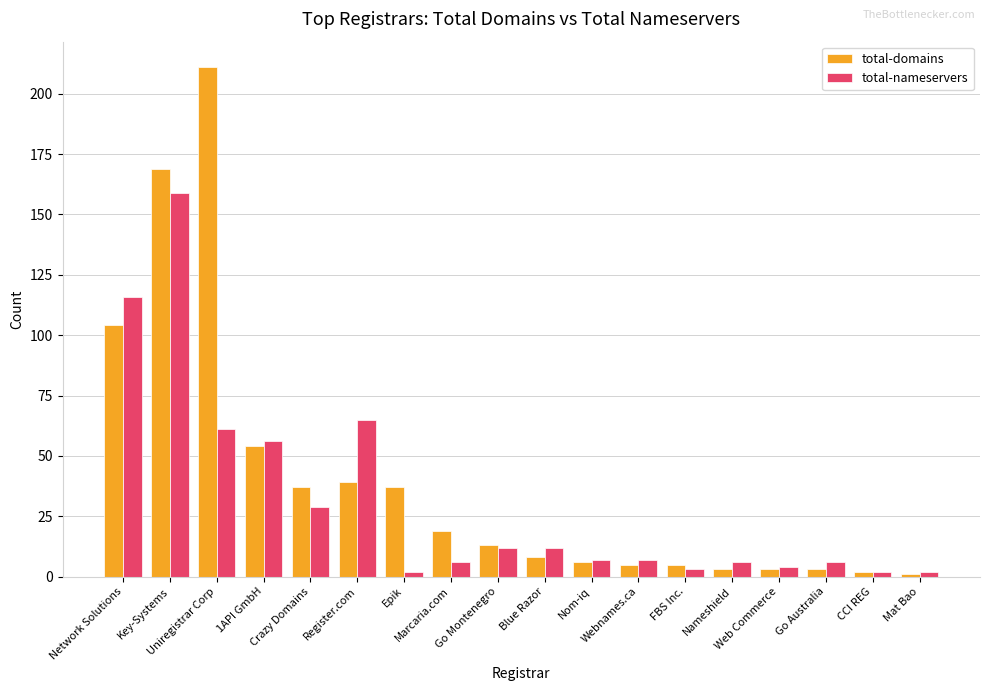

What is the label of the 14th bar from the right?

Crazy Domains